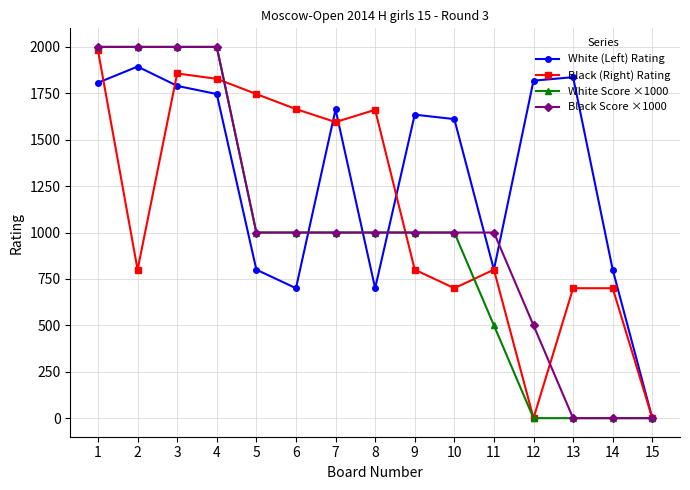

Where do Black Score ×1000 and White (Left) Rating first cross each other?

6 and 7